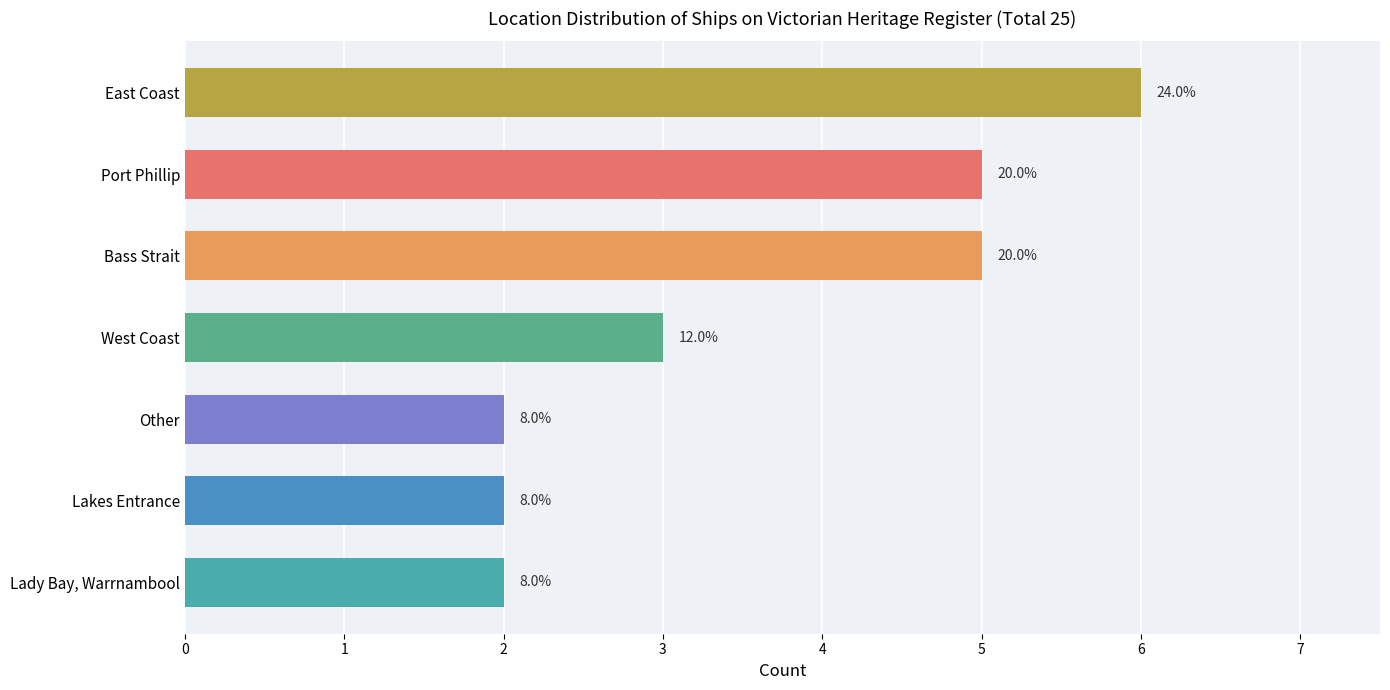

What is the greatest value displayed?

6